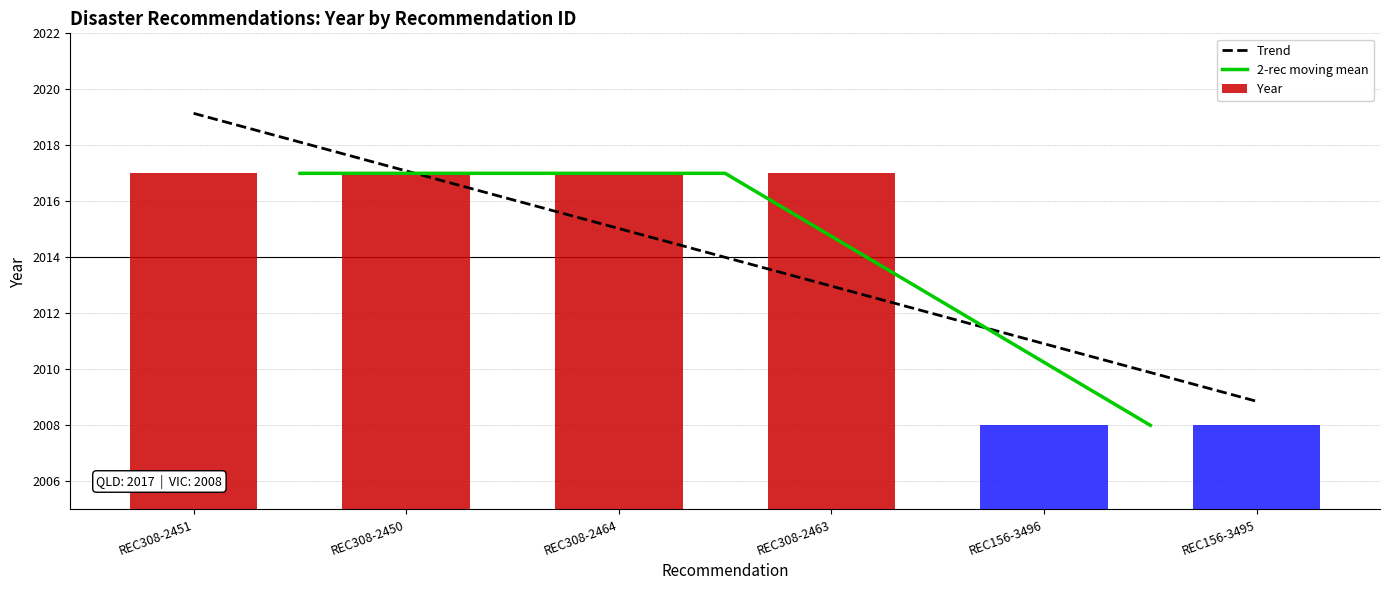

What is the label of the 6th bar from the left?

REC156-3495